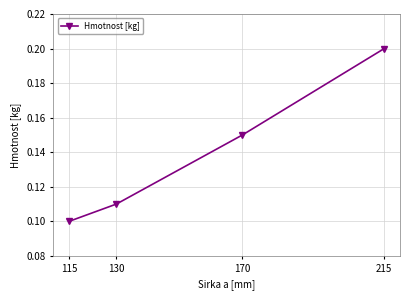

Which has a higher value, 215 or 130?

215